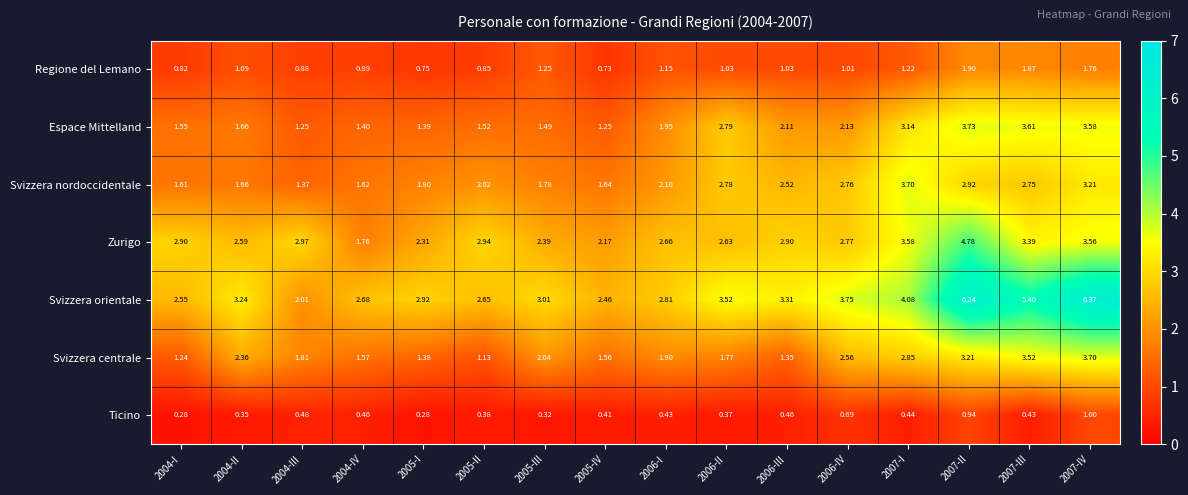

Which series has the widest spread of values?

Svizzera orientale